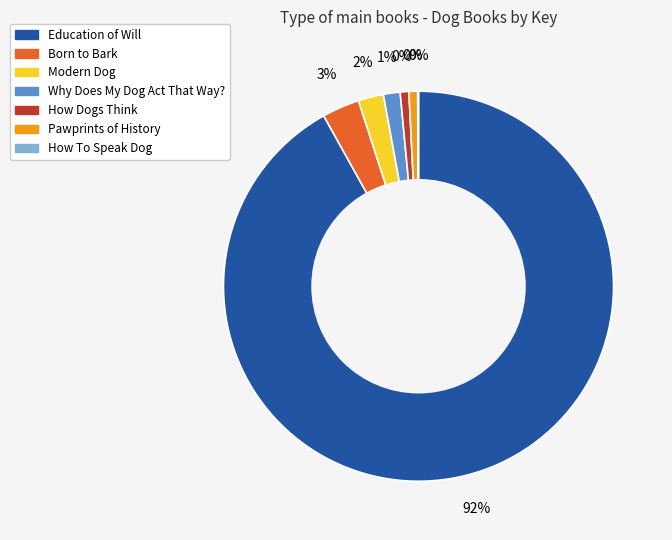

The How Dogs Think slice represents 10% of the pie. True or false?

False